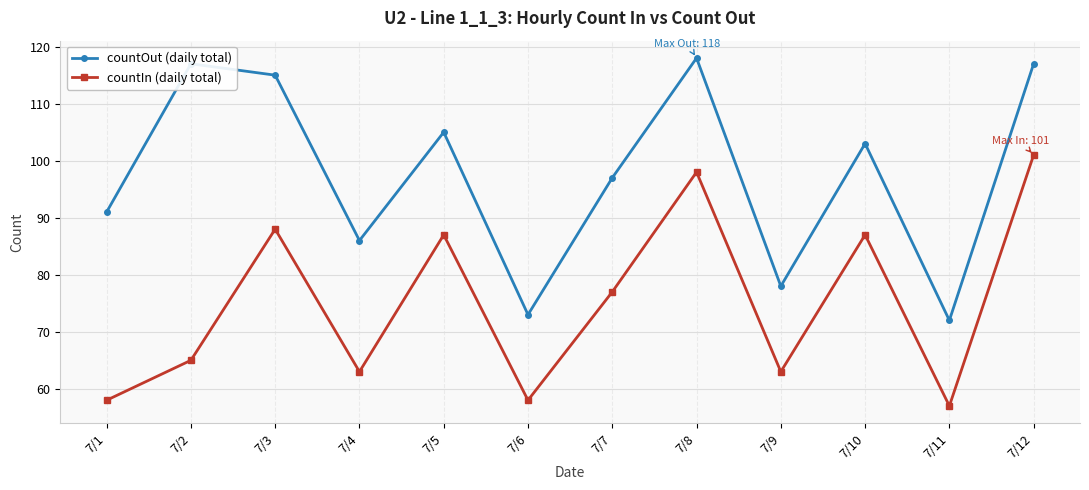

List the series in order of their overall mean, highest first.

countOut (daily total), countIn (daily total)